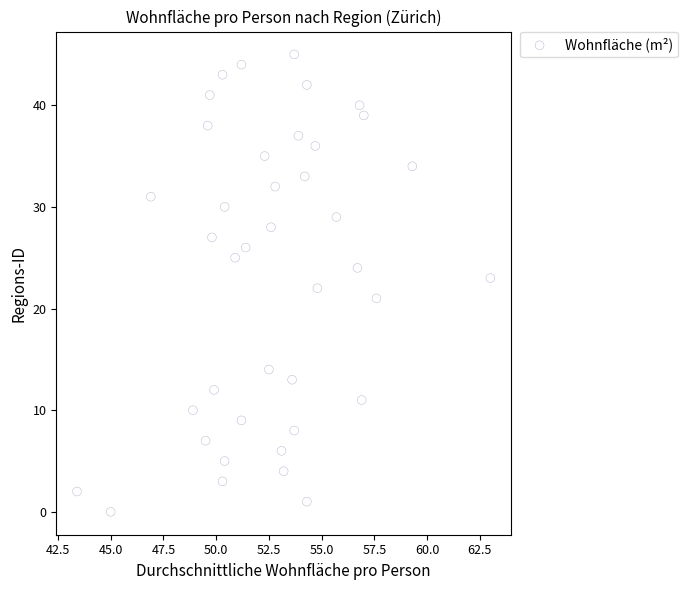

What is the range of Y values (max minus min)?

45